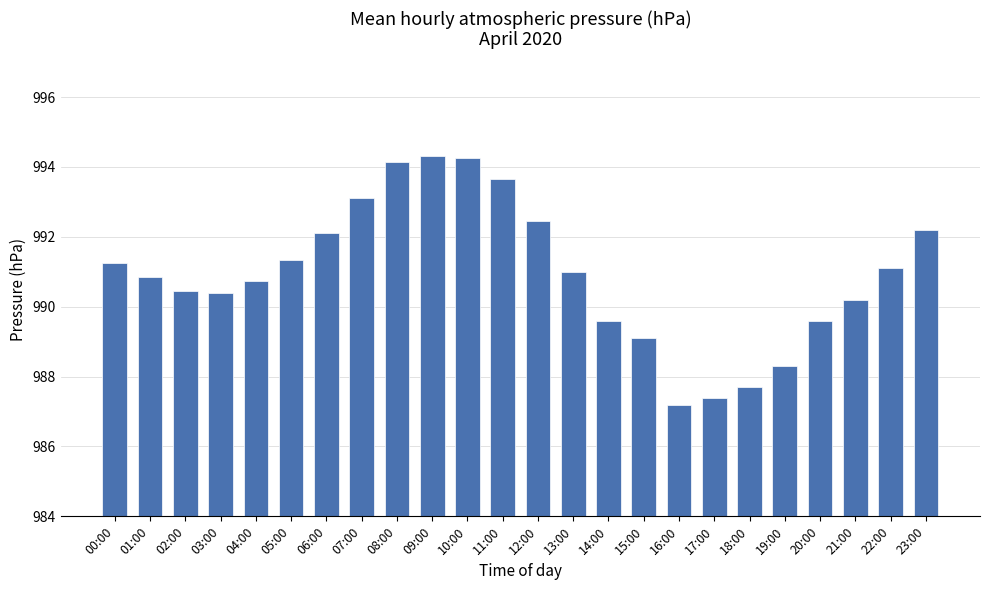

The value at 19:00 is 1420.6. True or false?

False